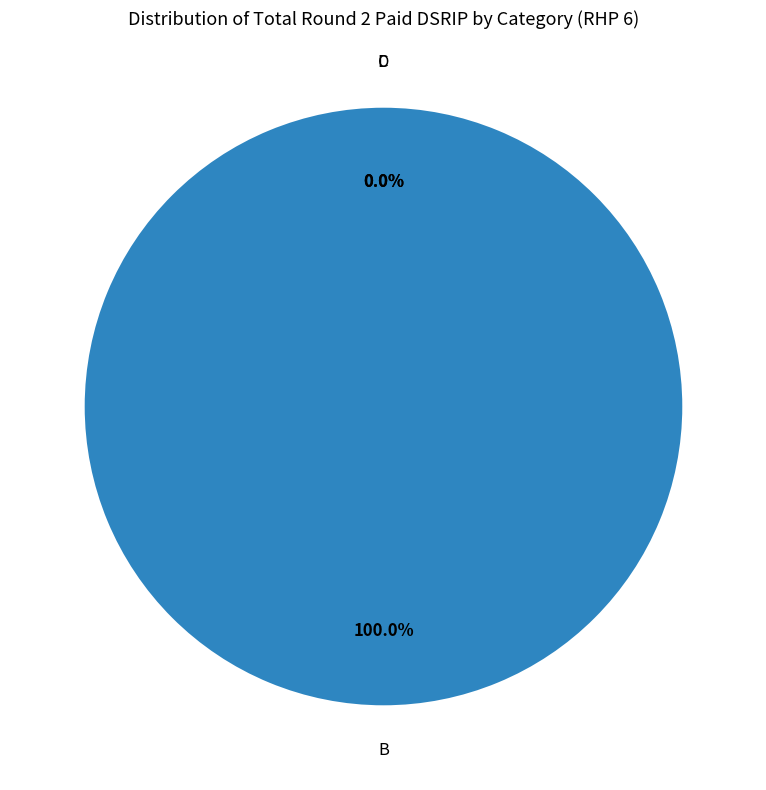

What is the change in value from RHP 6 - University of Texas to RHP 6 - CHRISTUS Santa Rosa Health Care?

-2158302.2